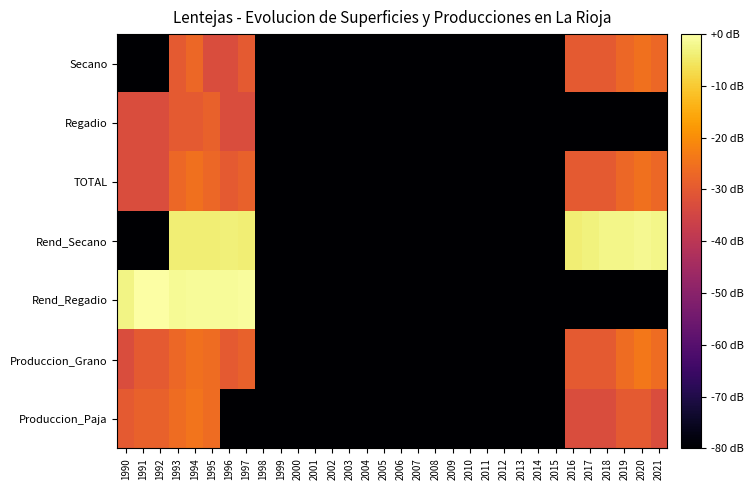

Between 2014 and 2018, which is larger?

2018